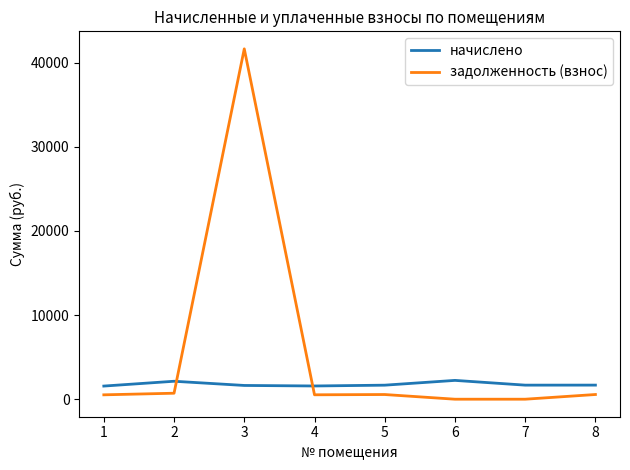

What is the difference between the second highest and minimum values in the начислено series?

571.9